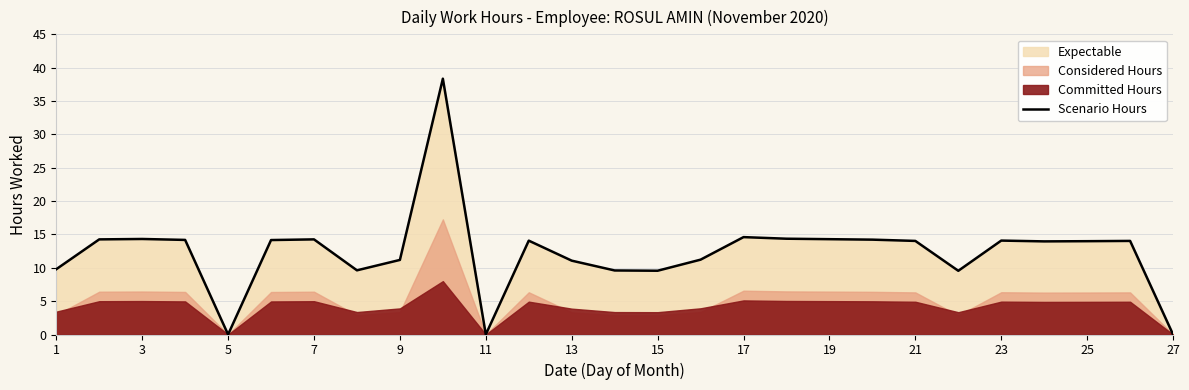

What is the difference between the maximum and minimum values?

38.4